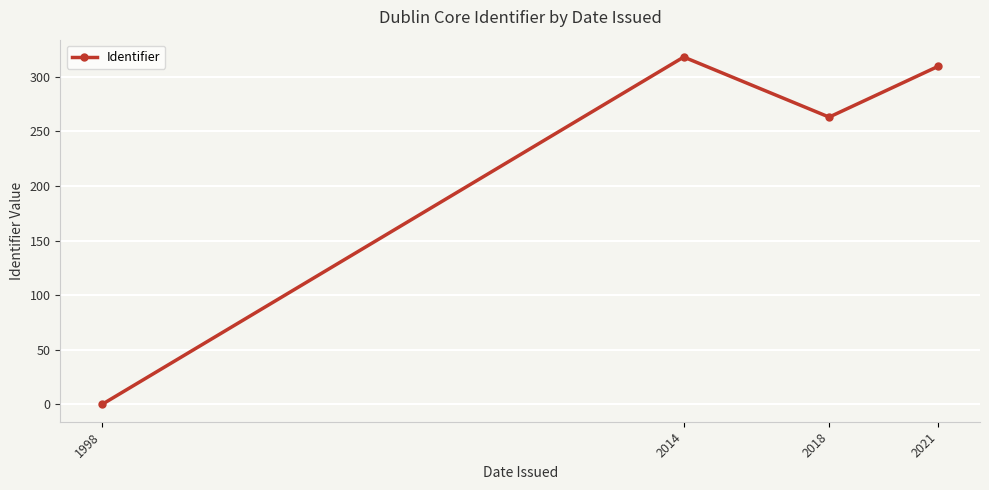

What value does the data have at 2021?

309.5